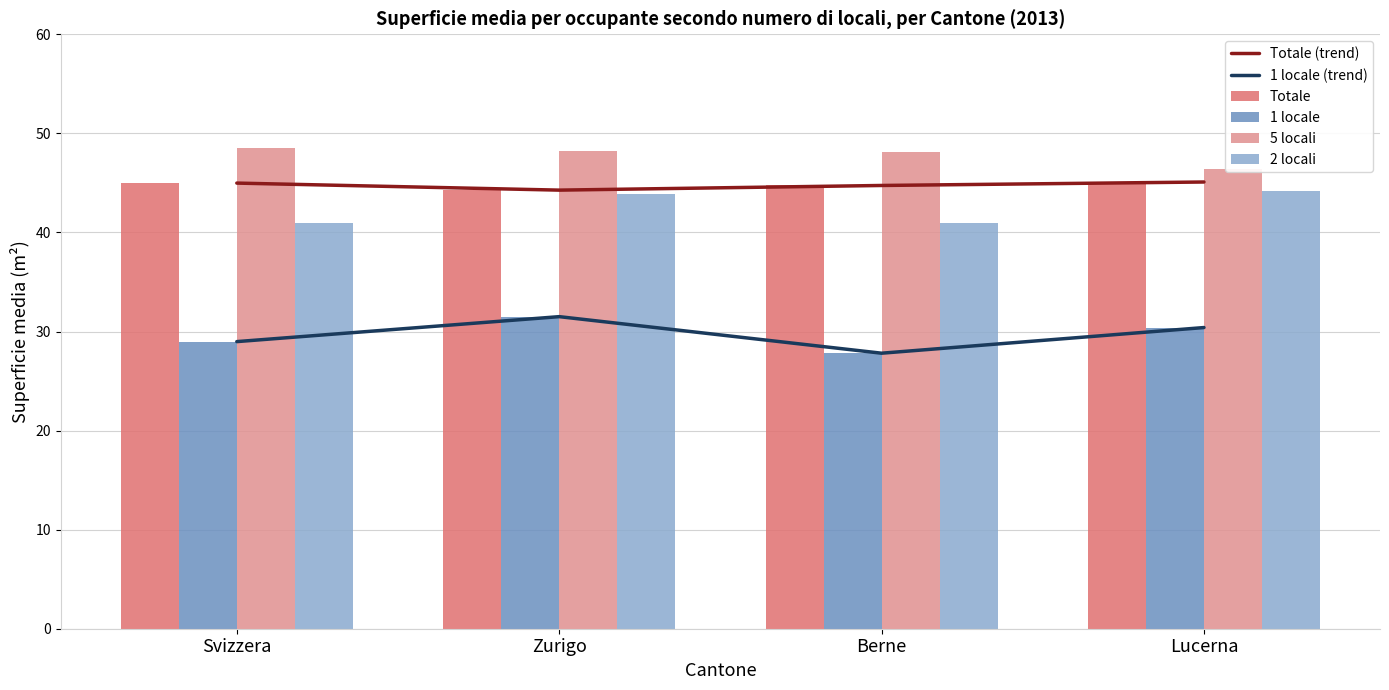

Reading left to right, list all the values displayed in this chart.

Totale (trend): Svizzera=45.0	Zurigo=44.3	Berne=44.7	Lucerna=45.1
1 locale (trend): Svizzera=29.0	Zurigo=31.5	Berne=27.8	Lucerna=30.4
Totale: Svizzera=45.0	Zurigo=44.3	Berne=44.7	Lucerna=45.1
1 locale: Svizzera=29.0	Zurigo=31.5	Berne=27.8	Lucerna=30.4
5 locali: Svizzera=48.5	Zurigo=48.2	Berne=48.1	Lucerna=46.4
2 locali: Svizzera=41.0	Zurigo=43.9	Berne=41.0	Lucerna=44.1